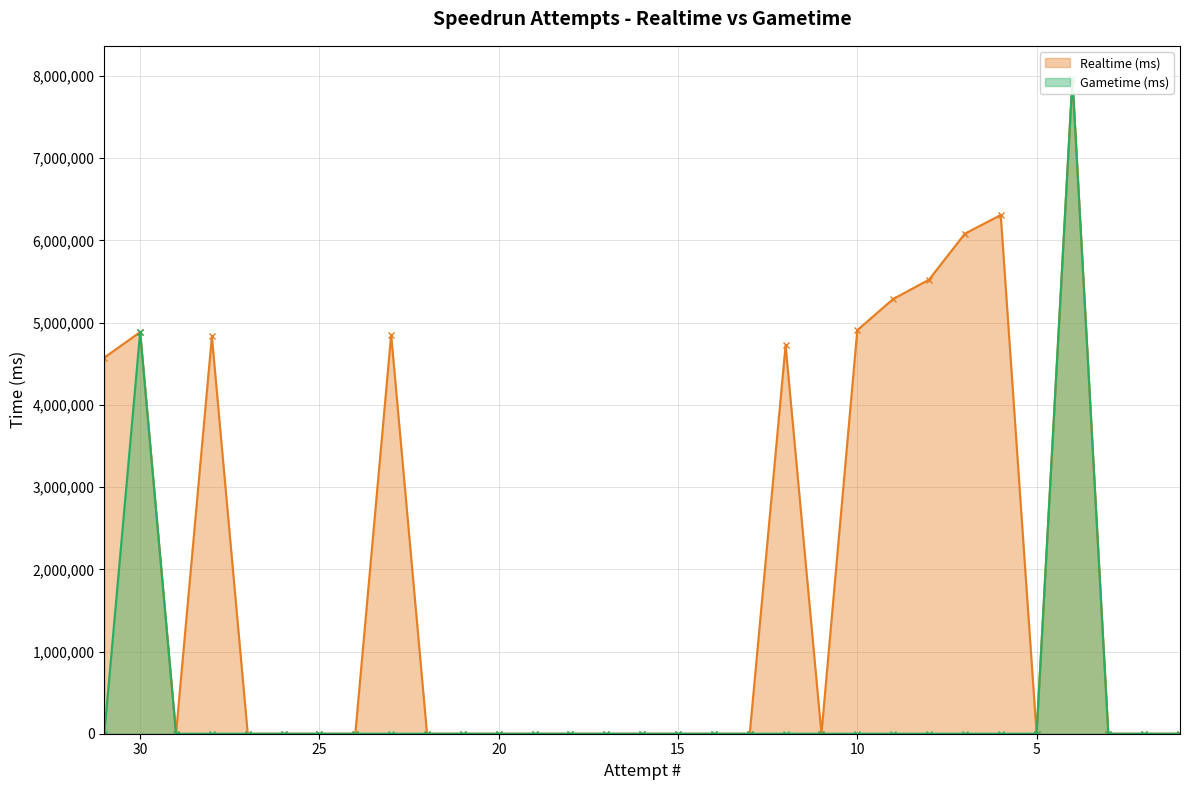

Is the value of Gametime (ms) at 23 greater than the value of Realtime (ms) at 16?

No